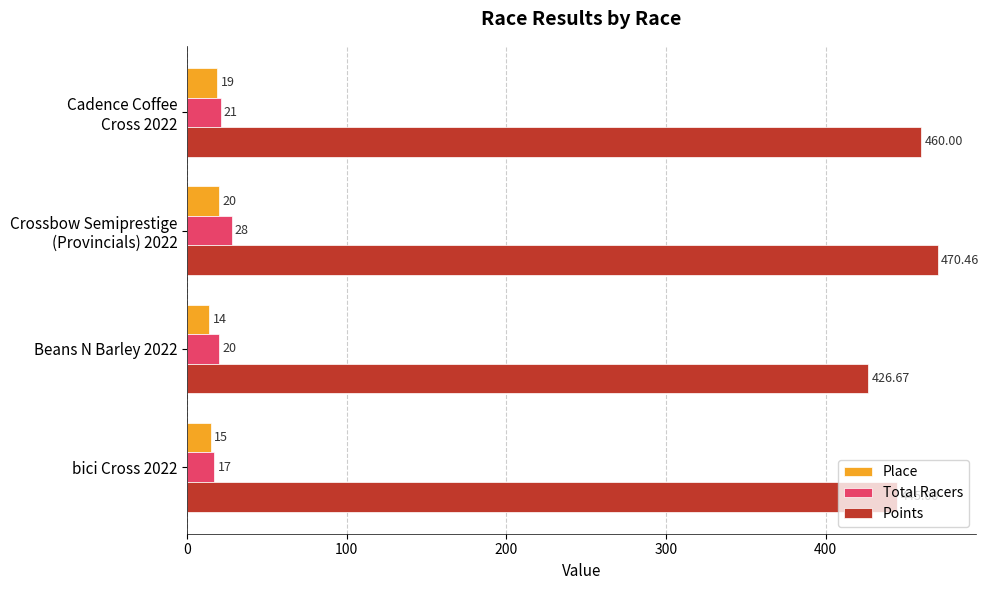

What is the average value of the Points series?

450.5